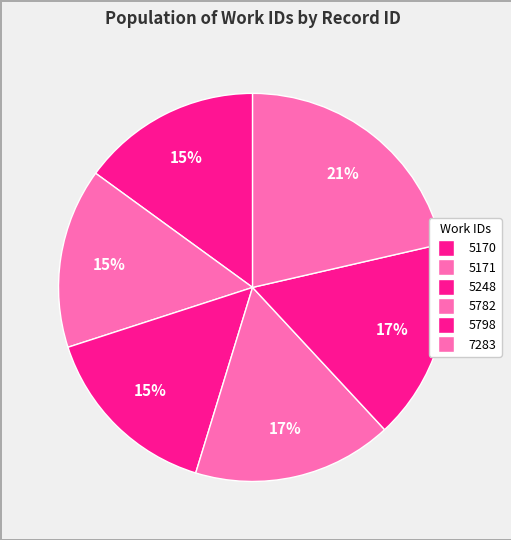

What percentage do 7283 and 5171 together represent?

36.4%